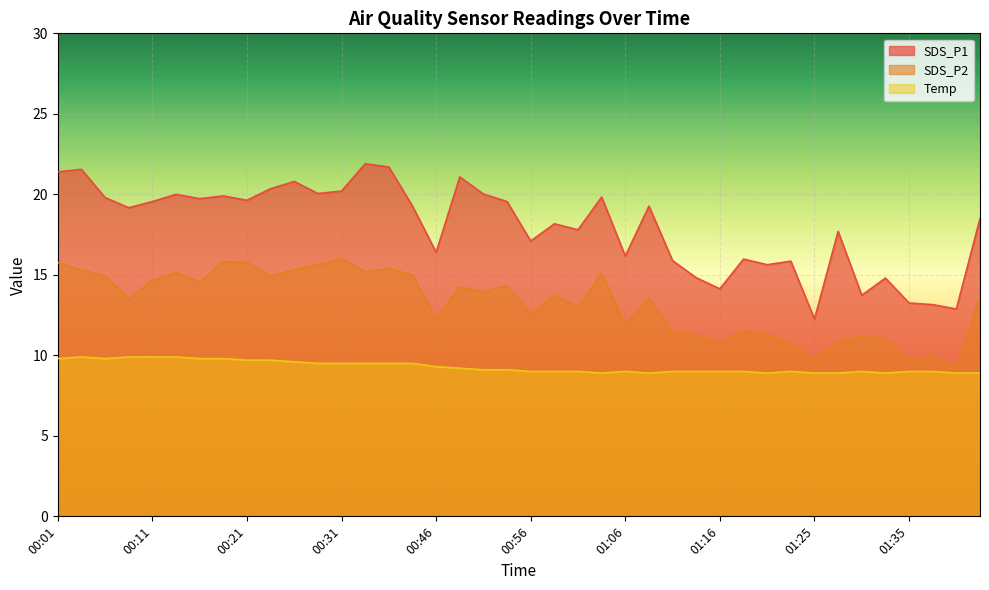

What is the label of the 15th point from the right?

01:08